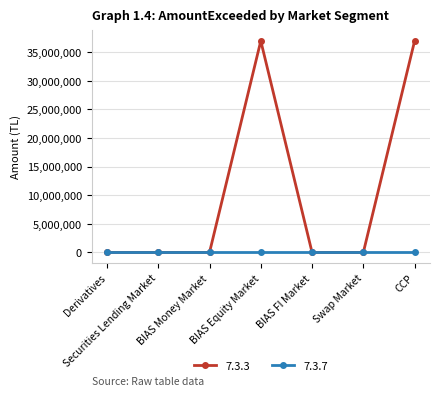

Which series has the largest range (max minus min)?

7.3.3